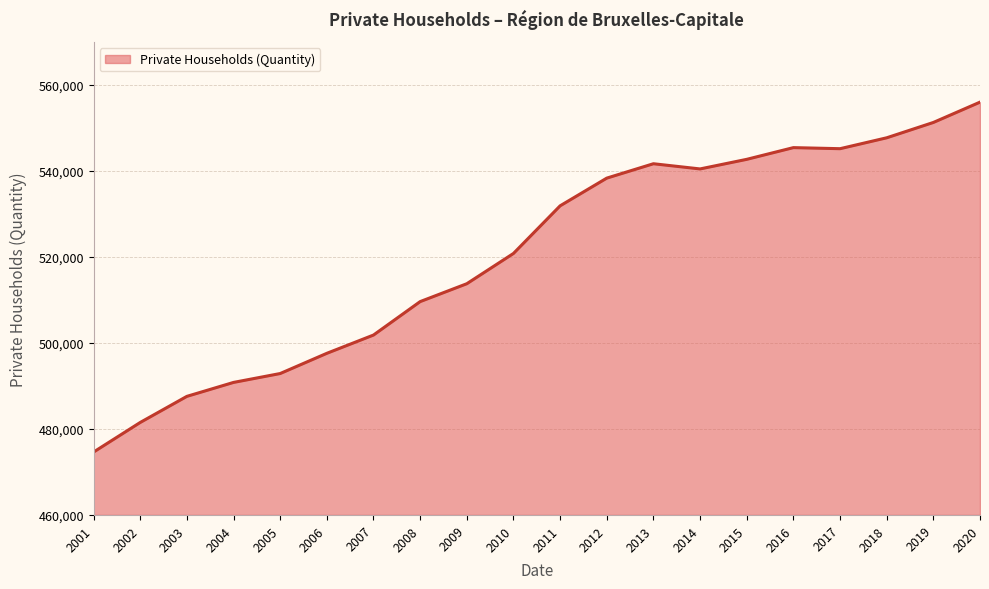

At which label is the value closest to 515294?

2009